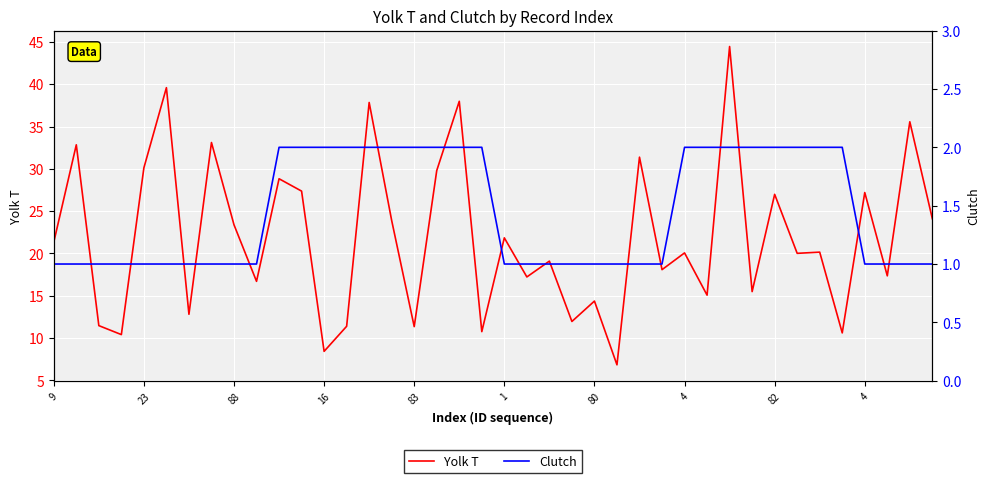

Is the value of Yolk T at 4 greater than the value of Clutch at 83?

Yes